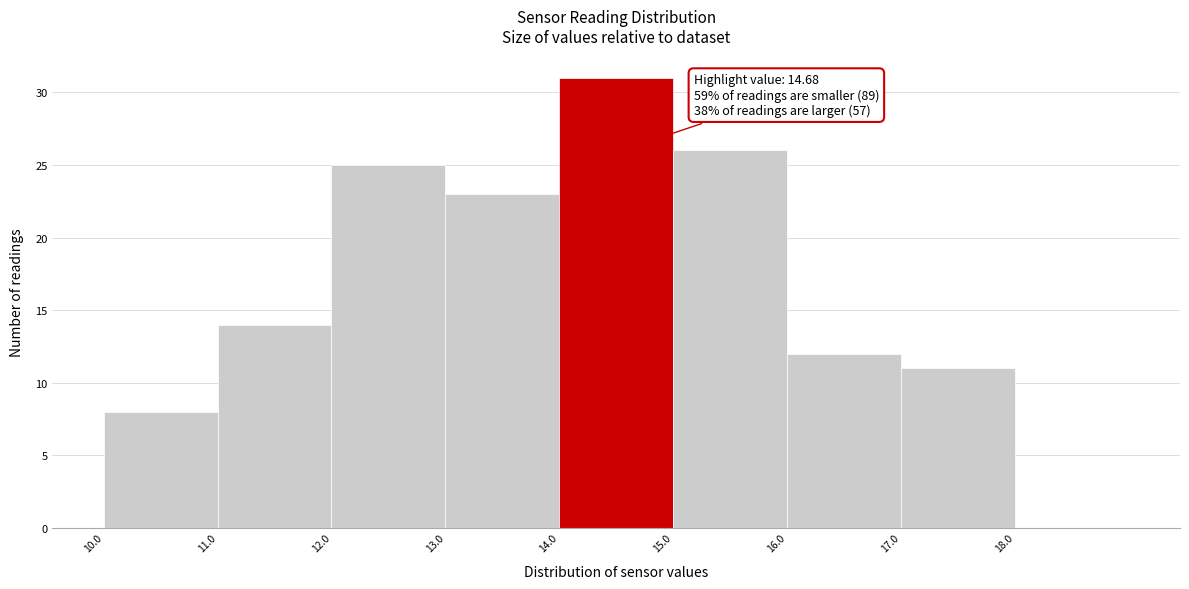

Over which range of the x-axis is the bar tallest?

14 to 15